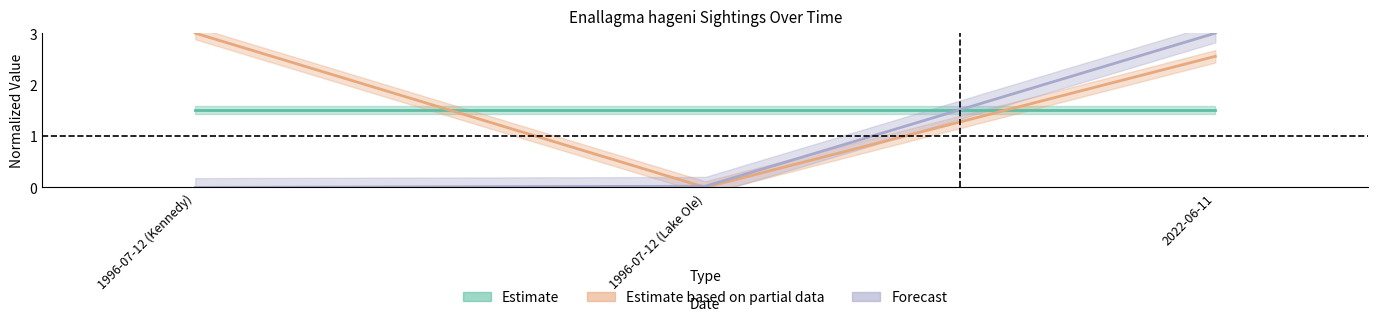

What position from the right is 2022-06-11?

1